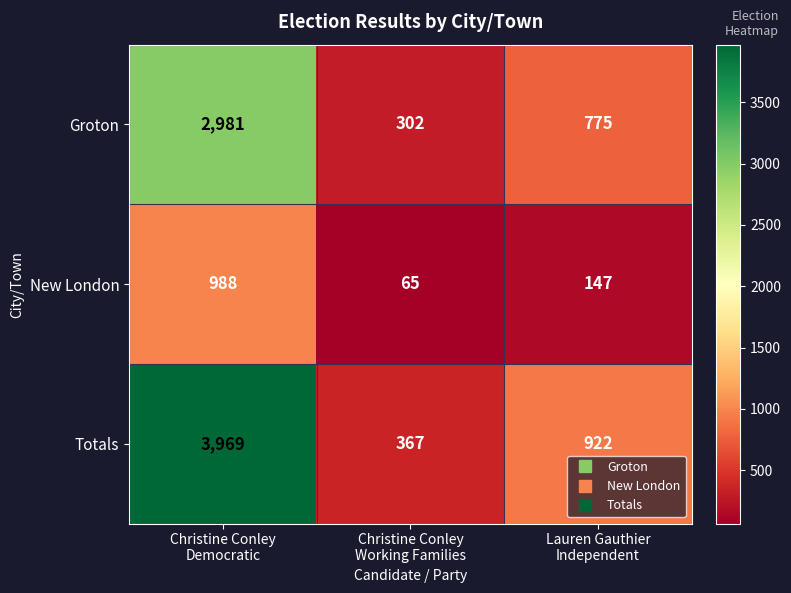

What is the total value across all series at Lauren Gauthier
Independent?

1844